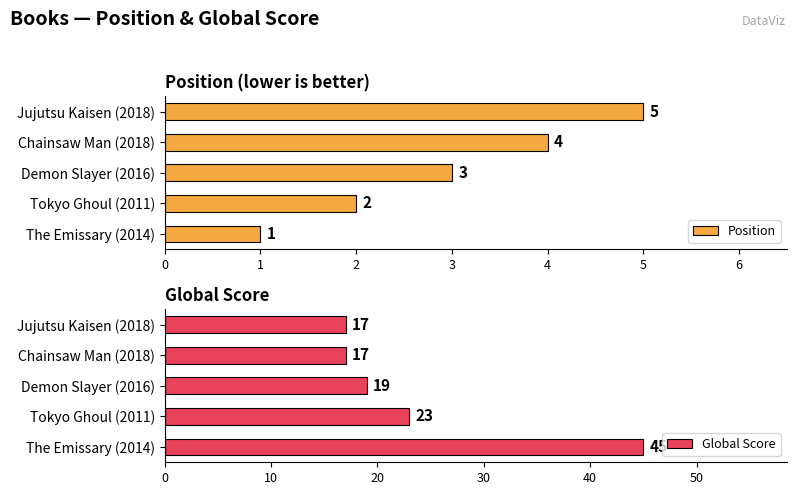

What are all the series names shown in the legend?

Position, Global Score